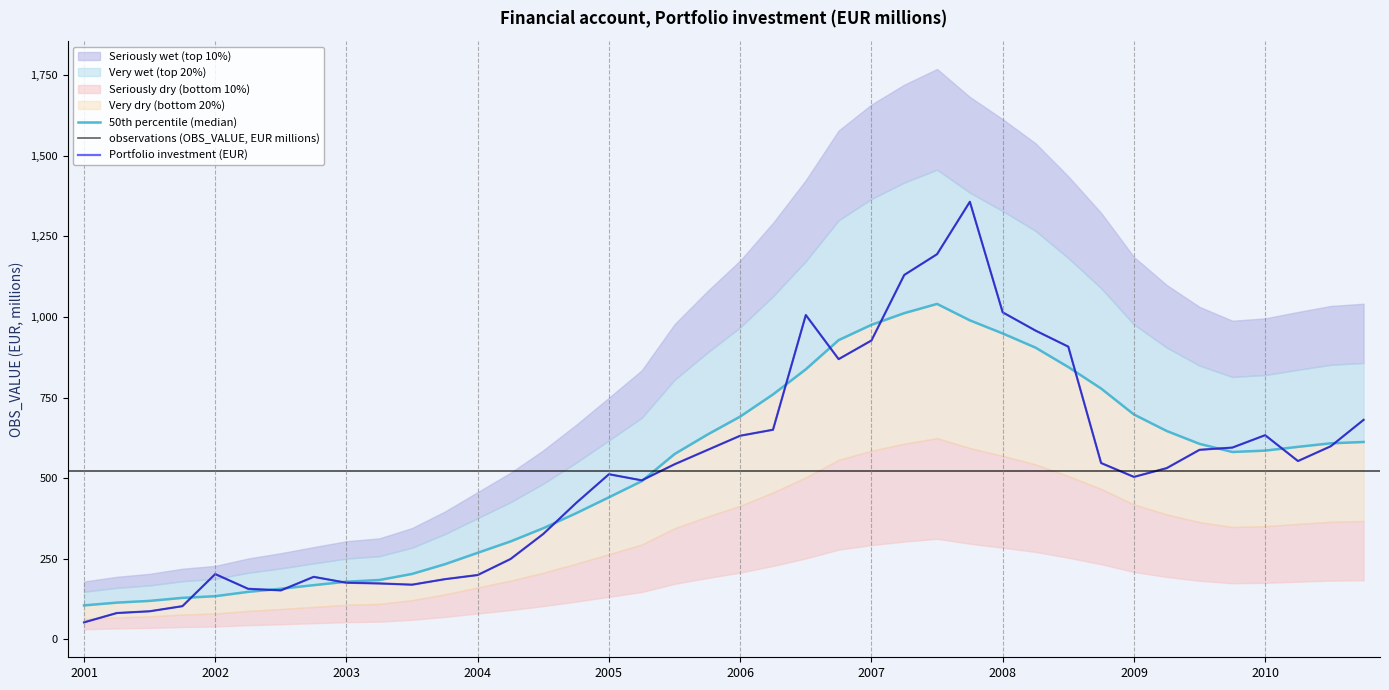

True or false: Portfolio investment (EUR) has more than 2 points higher than both neighbors.

True